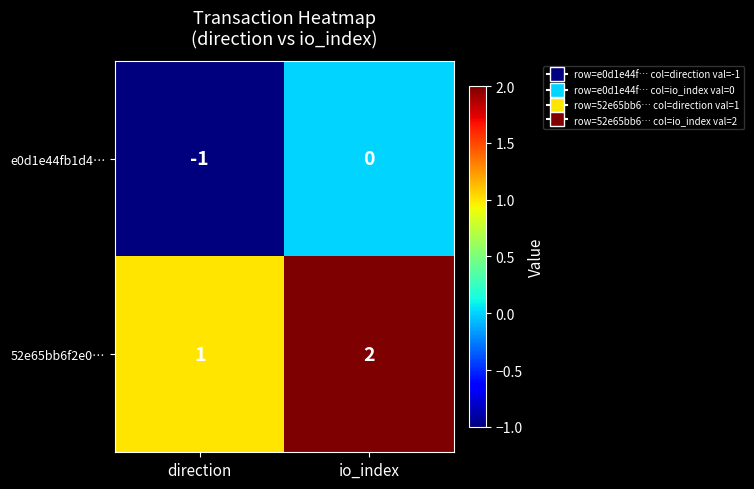

How many values in the 52e65bb6f2e0… series are below 2?

1